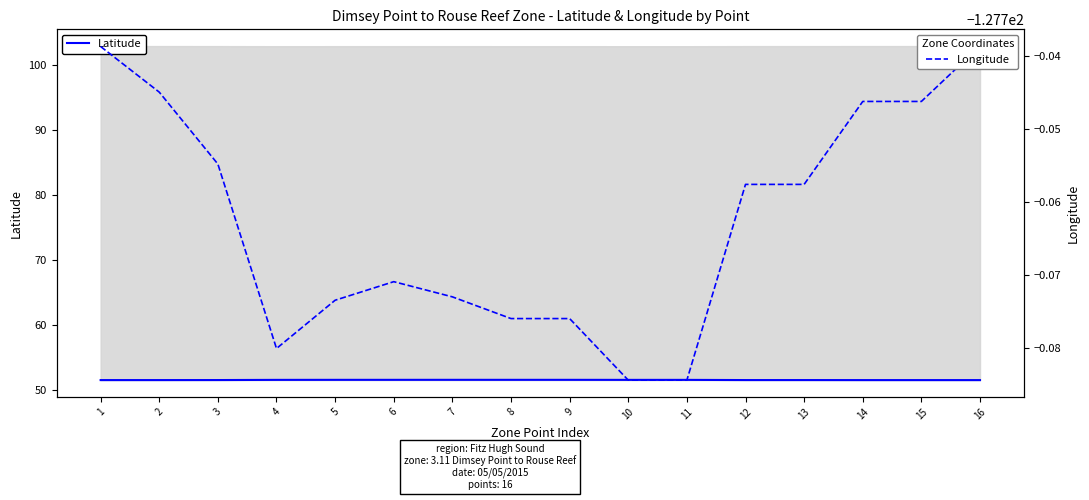

What is the value of the Latitude point at the 11th from the left?

51.5